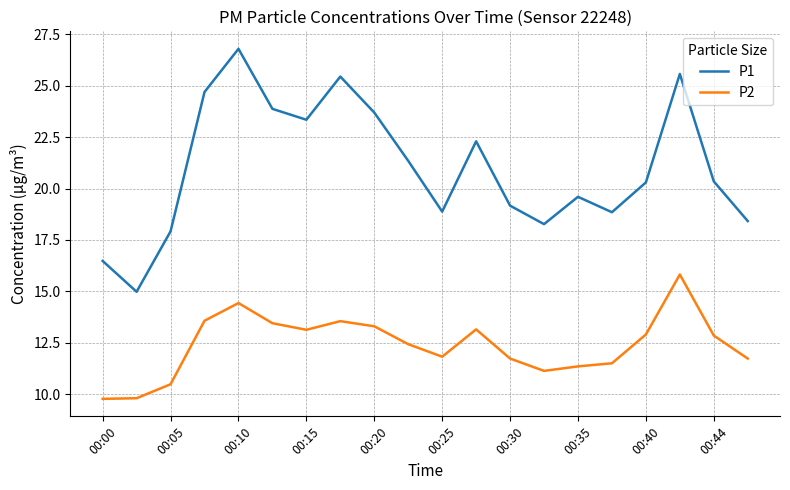

List the series in order of their overall mean, highest first.

P1, P2